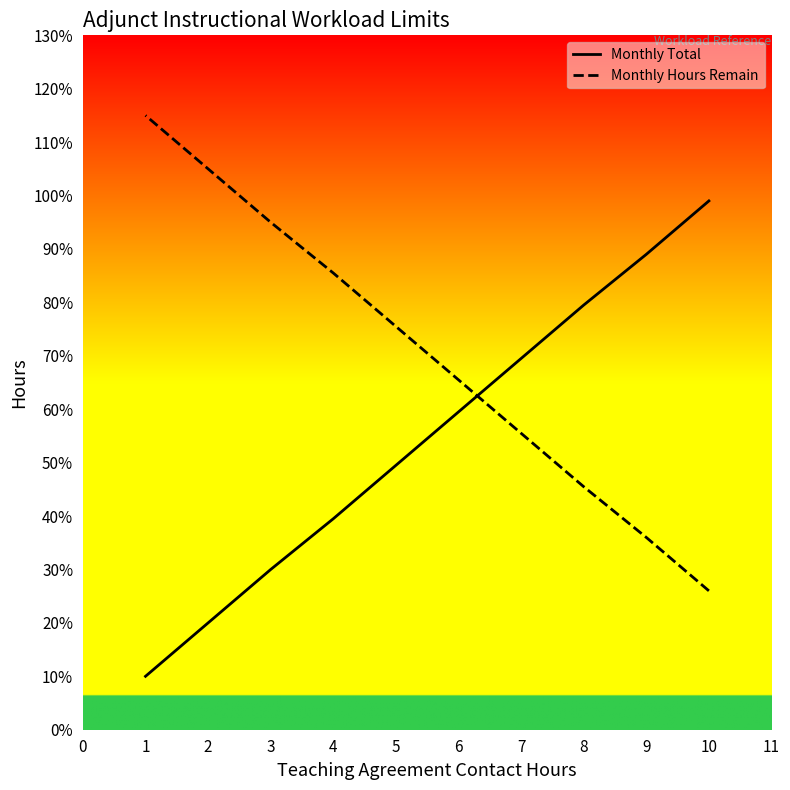

Which series changed the most between 9 and 2?

Monthly Total